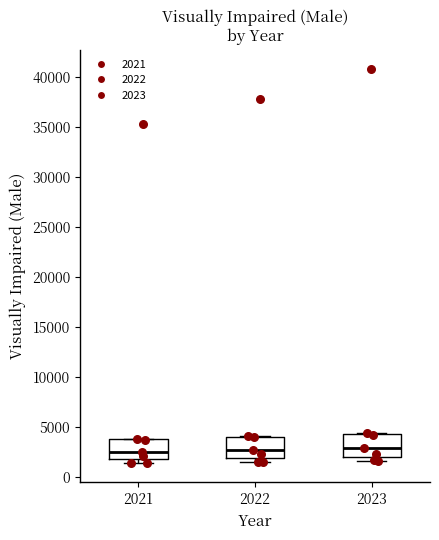

Reading left to right, transcribe this box plot: for each box, give where its median line is, the range the box spans, and where its two whiskers end, as read against the y-axis. The values are not printed on the chart, so give them approximately, as read against the axis.

2021: median 2500, box 2000 to 3500, whiskers 1500 to 4000
2022: median 2500, box 2000 to 4000, whiskers 1500 to 4000
2023: median 3000, box 2000 to 4500, whiskers 1500 to 4500